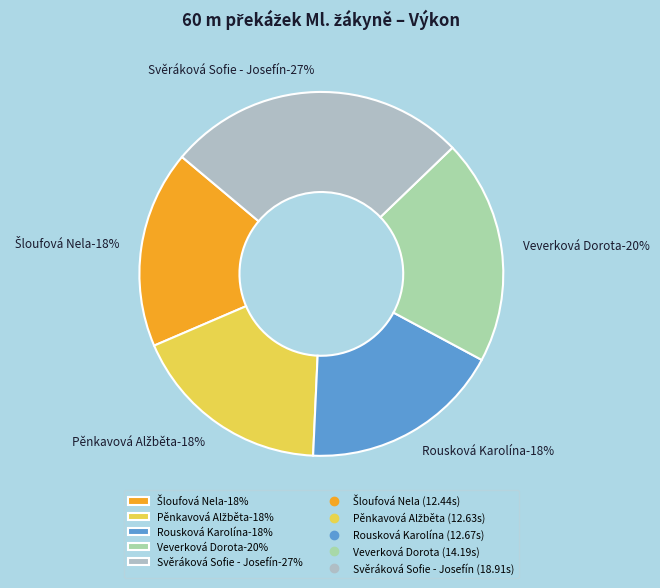

What portion of the pie excludes Veverková Dorota?

80.0%